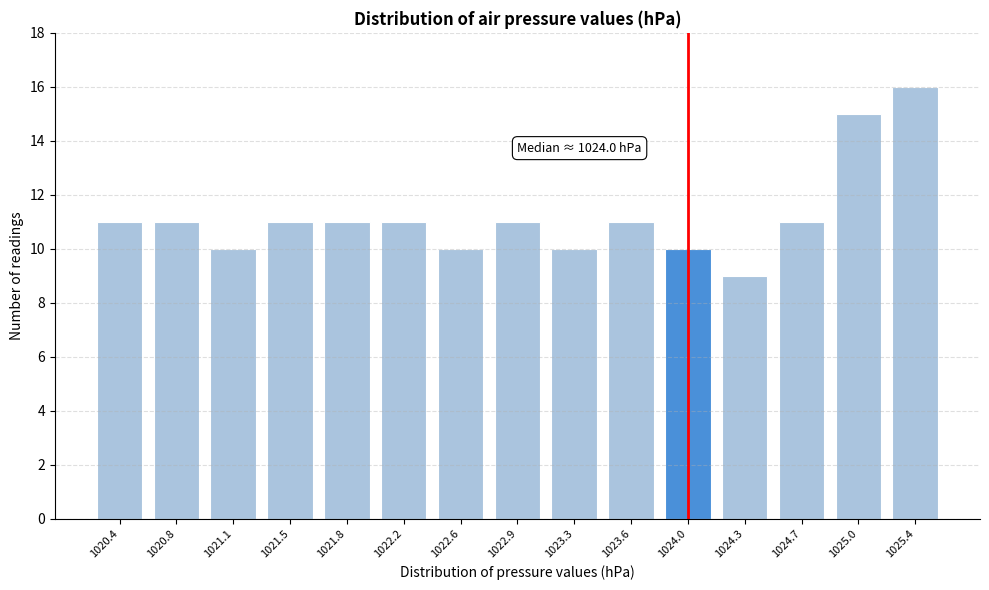

Reading right to left, extract all data points from this chart.

1025.4=16	1025.0=15	1024.7=11	1024.3=9	1024.0=10	1023.6=11	1023.3=10	1022.9=11	1022.6=10	1022.2=11	1021.8=11	1021.5=11	1021.1=10	1020.8=11	1020.4=11